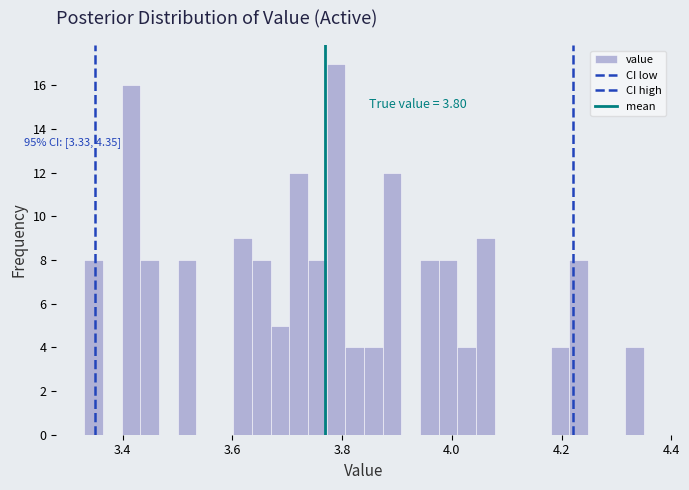

Around what value on the x-axis is the tallest bar? Give the approximate position of its centre, as read against the axis.

3.78